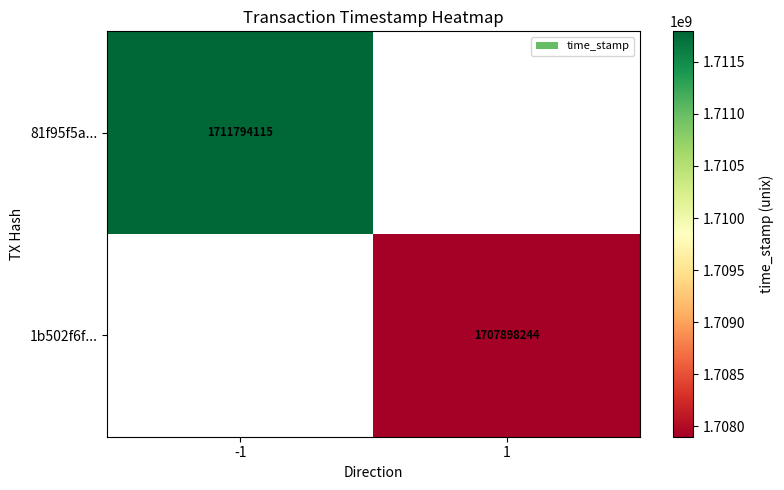

Is it true that 1b502f6f... equals 1707898244 at 1?

True